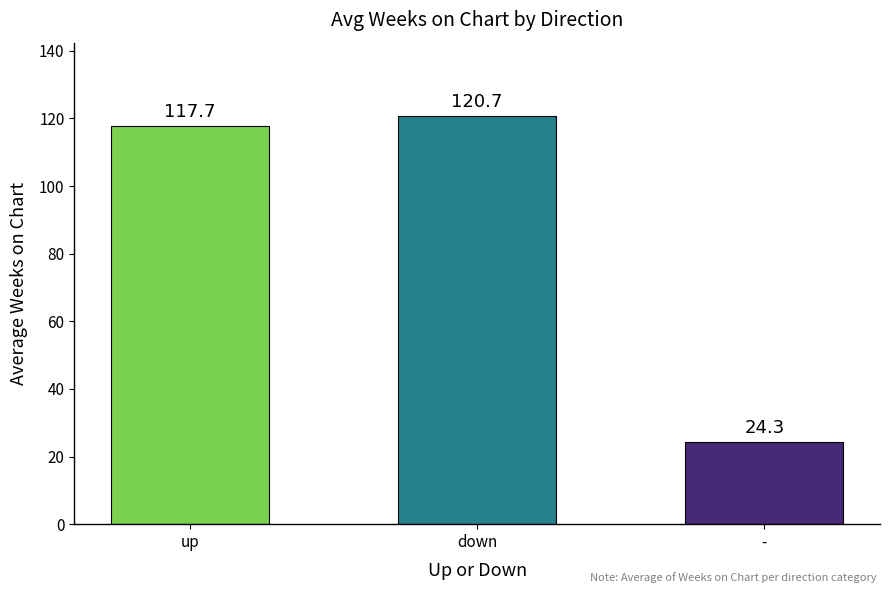

List the labels in order of value, largest first.

down, up, -